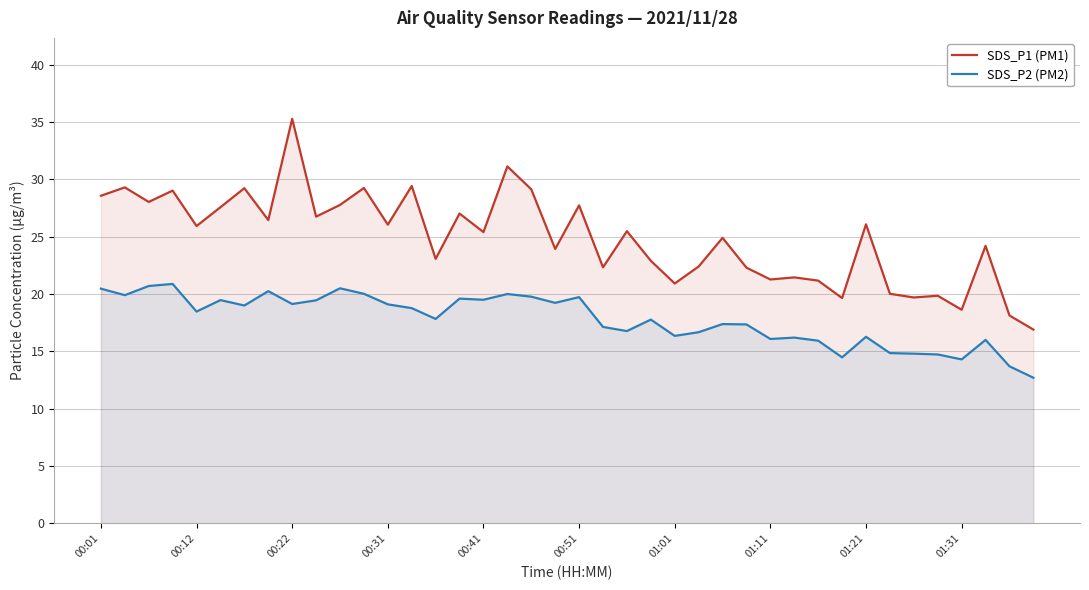

What is the difference between the second highest and minimum values in the SDS_P1 (PM1) series?

14.2